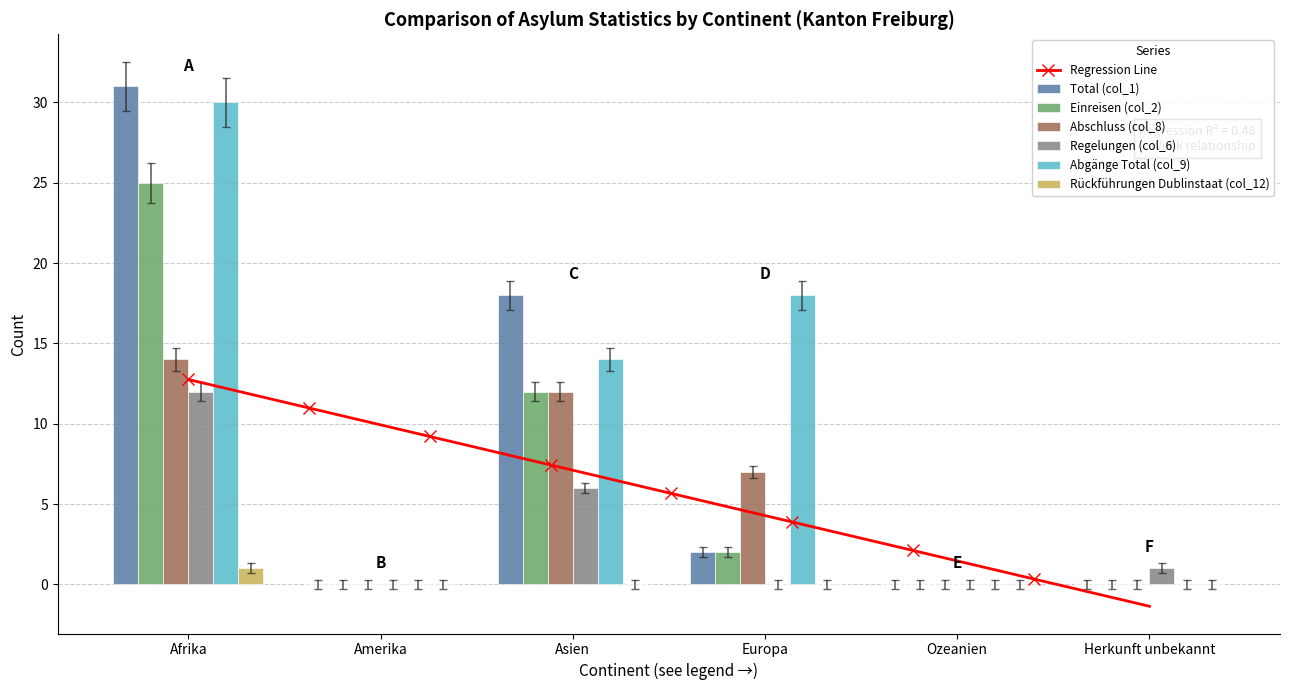

List the labels in order of Total (col_1) value, smallest first.

Amerika, Ozeanien, Herkunft unbekannt, Europa, Asien, Afrika